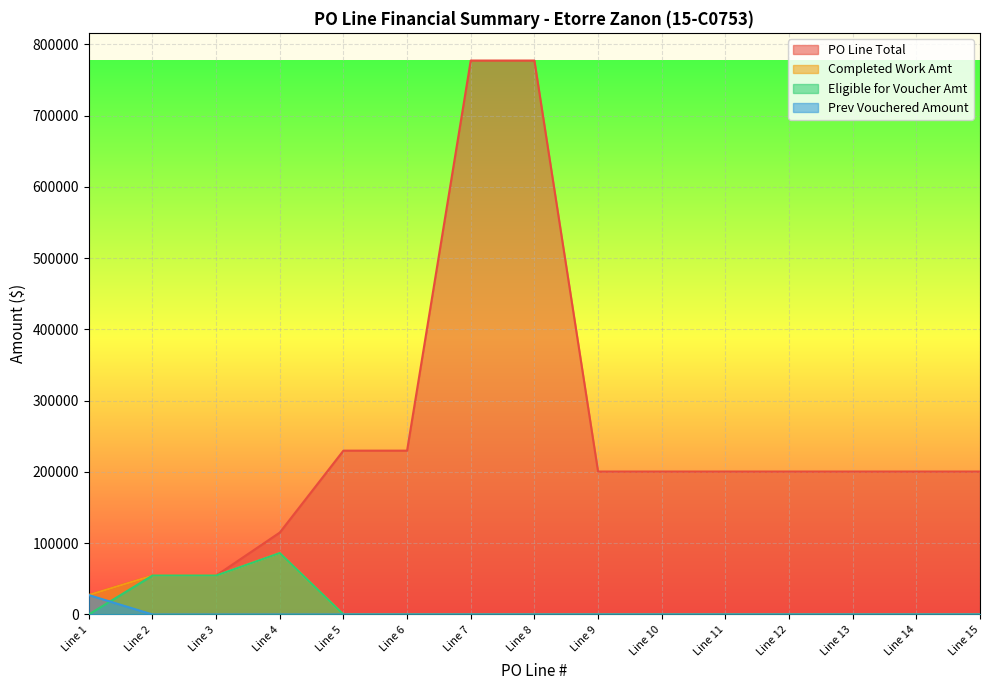

At how many categories does at least one series exceed 290572?

2